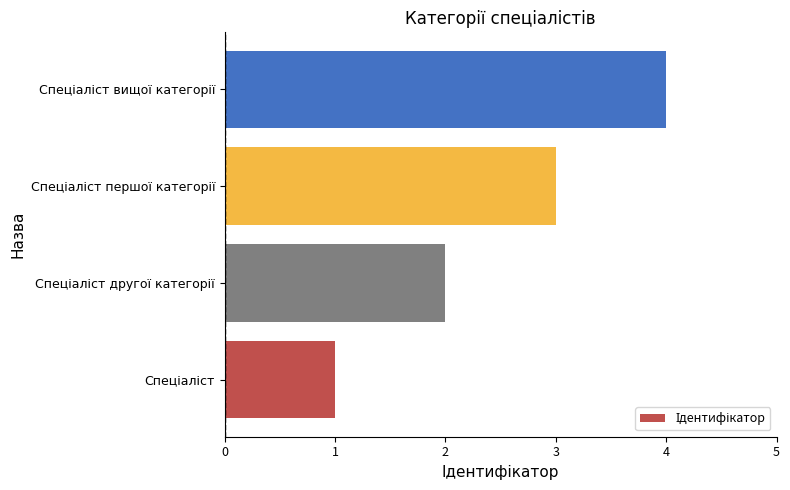

What is the greatest value displayed?

4